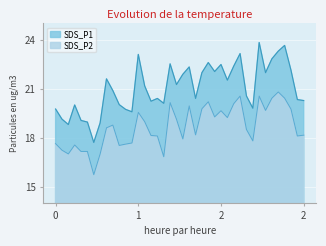

Is the value of SDS_P1 at 00:04 greater than the value of SDS_P2 at 00:16?

Yes